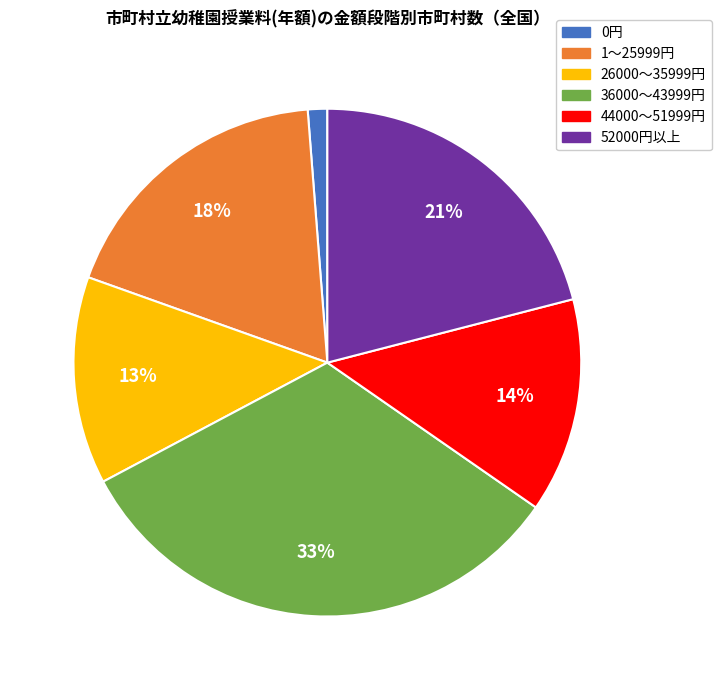

Approximately how many times larger is the value at 1～25999円 compared to 44000～51999円?

1.3